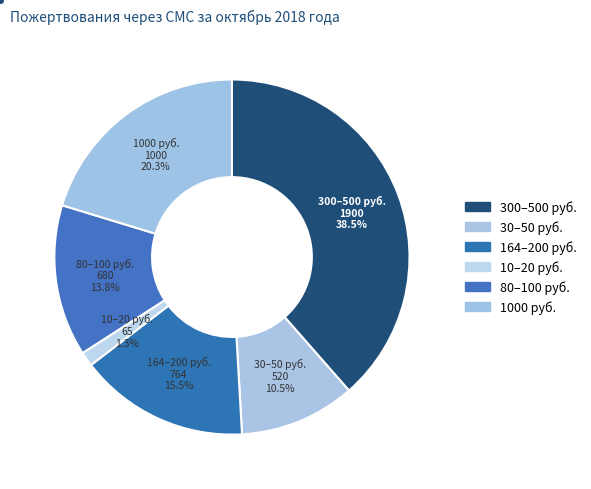

Which category has the smallest portion of the pie?

10–20 руб.